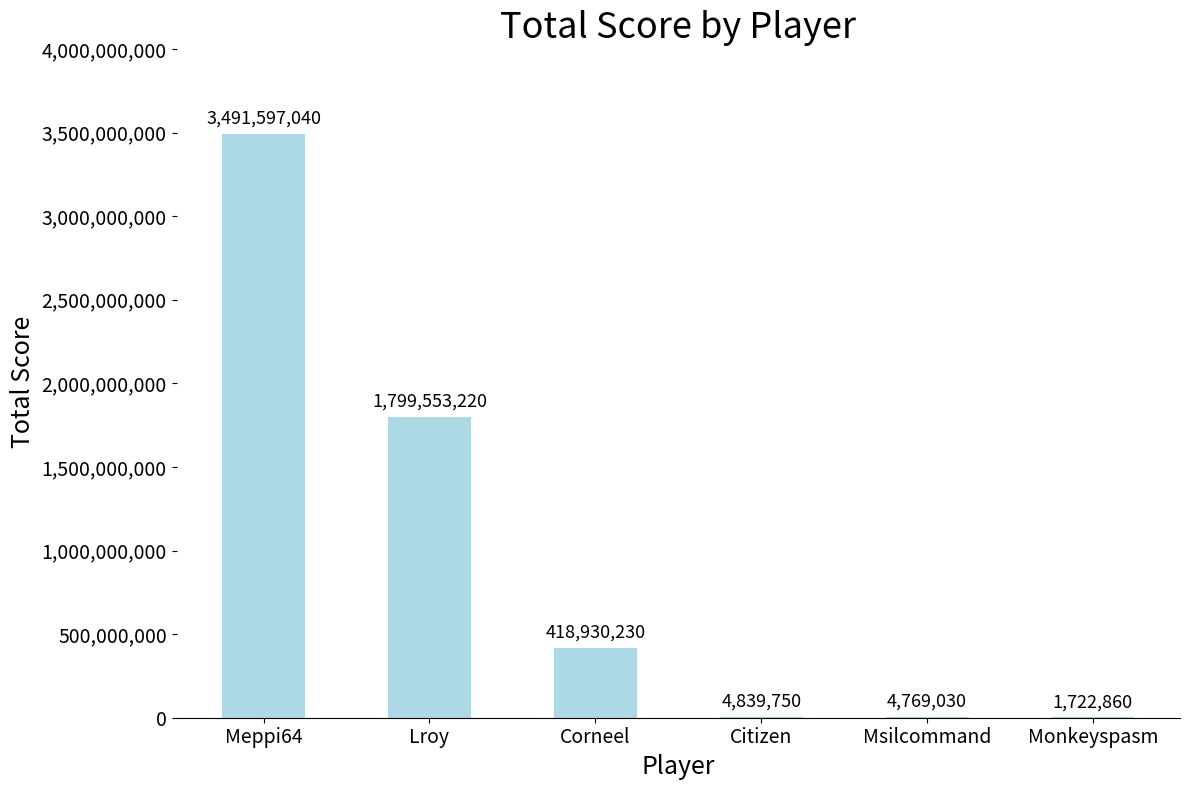

At which label does the data first exceed 418930230?

Meppi64